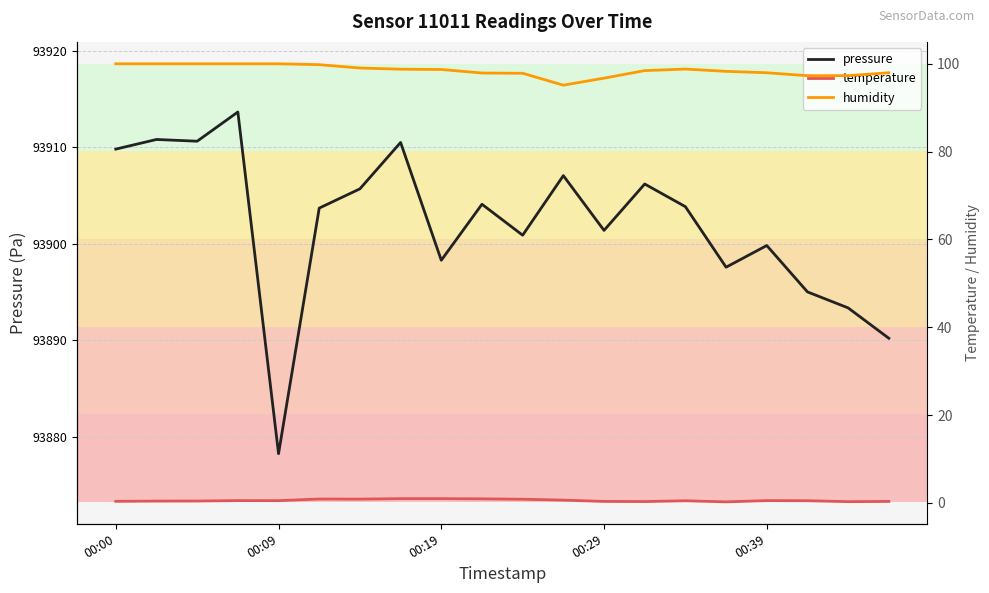

Is the value of pressure at 16 greater than the value of temperature at 5?

Yes